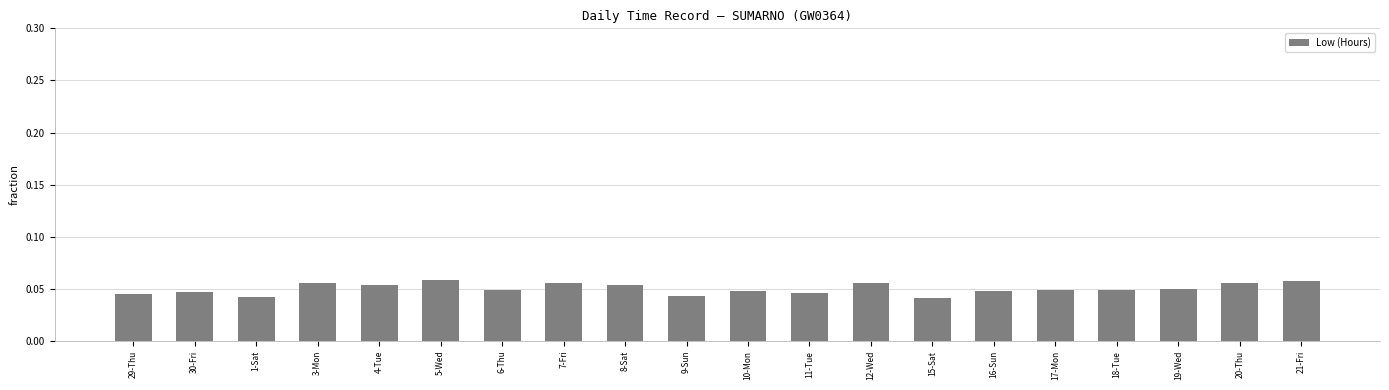

The chart shows a value of 0.1 at 1-Sat. True or false?

False